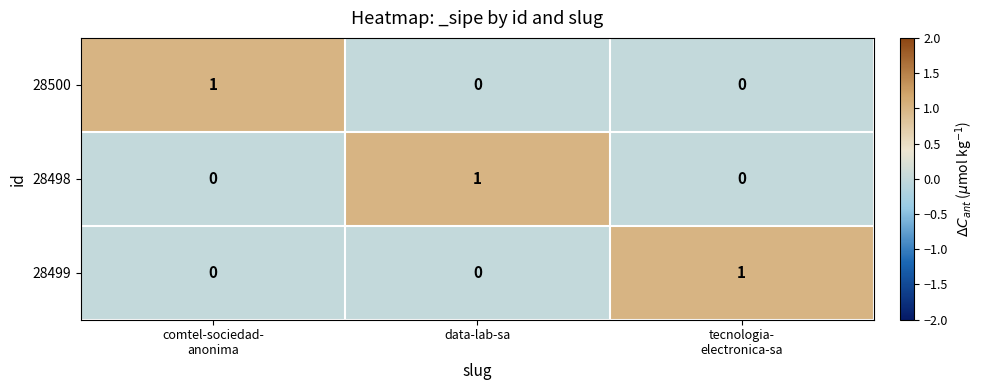

Reading left to right, what are all the values shown in this chart?

28500: 1	0	0
28498: 0	1	0
28499: 0	0	1